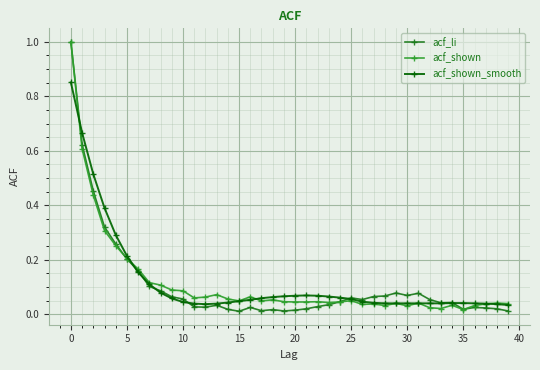

Which series has the largest range (max minus min)?

acf_li